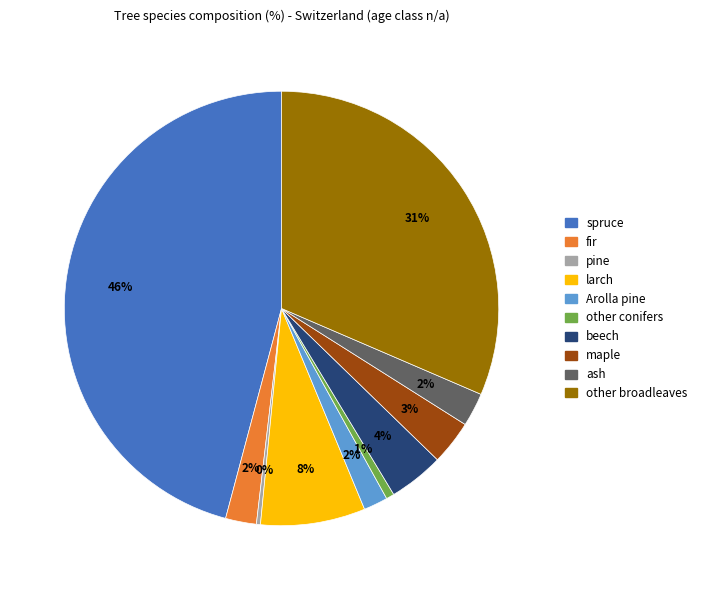

To the nearest percent, what is the average slice percentage?

10%